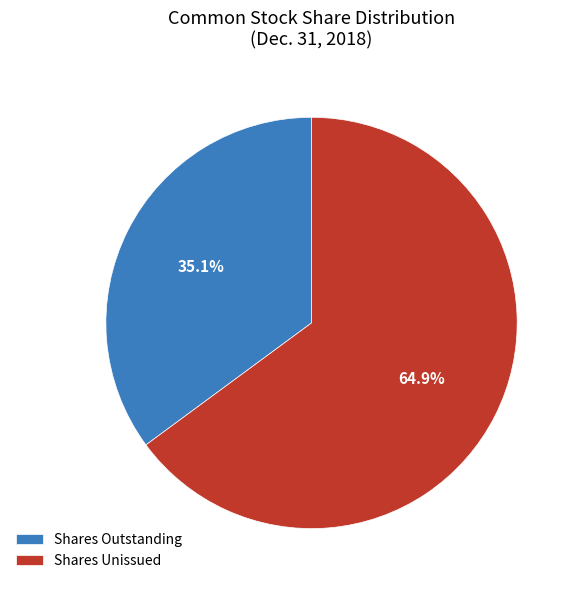

What is the ratio of the value at Shares Unissued to the value at Shares Outstanding?

1.8